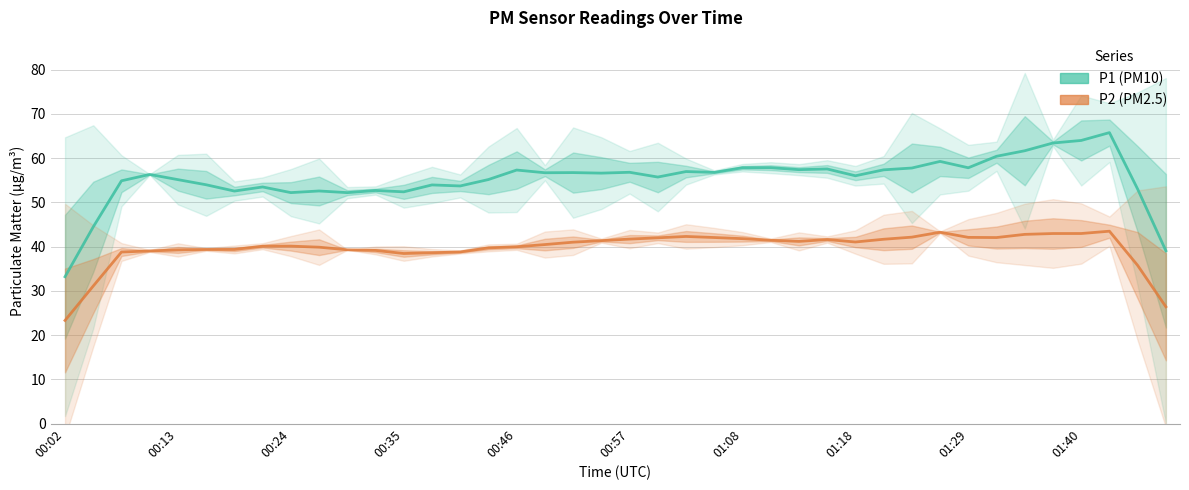

Does the chart have visible grid lines?

Yes